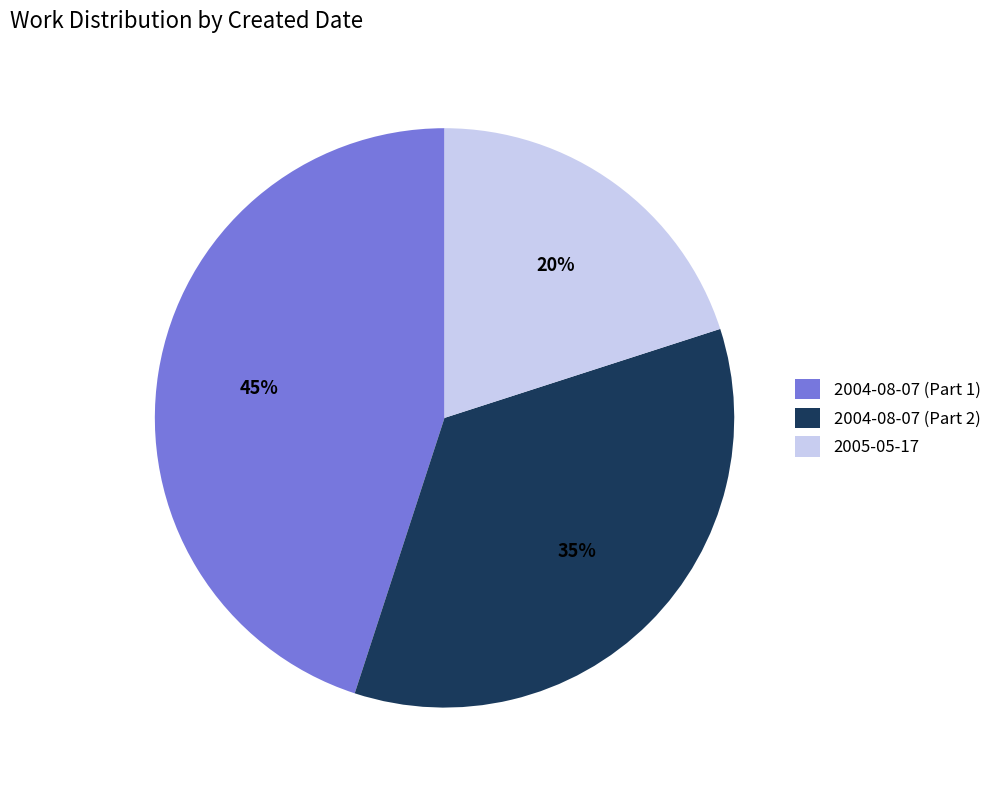

Is it true that 2005-05-17 is 37% of the pie?

False